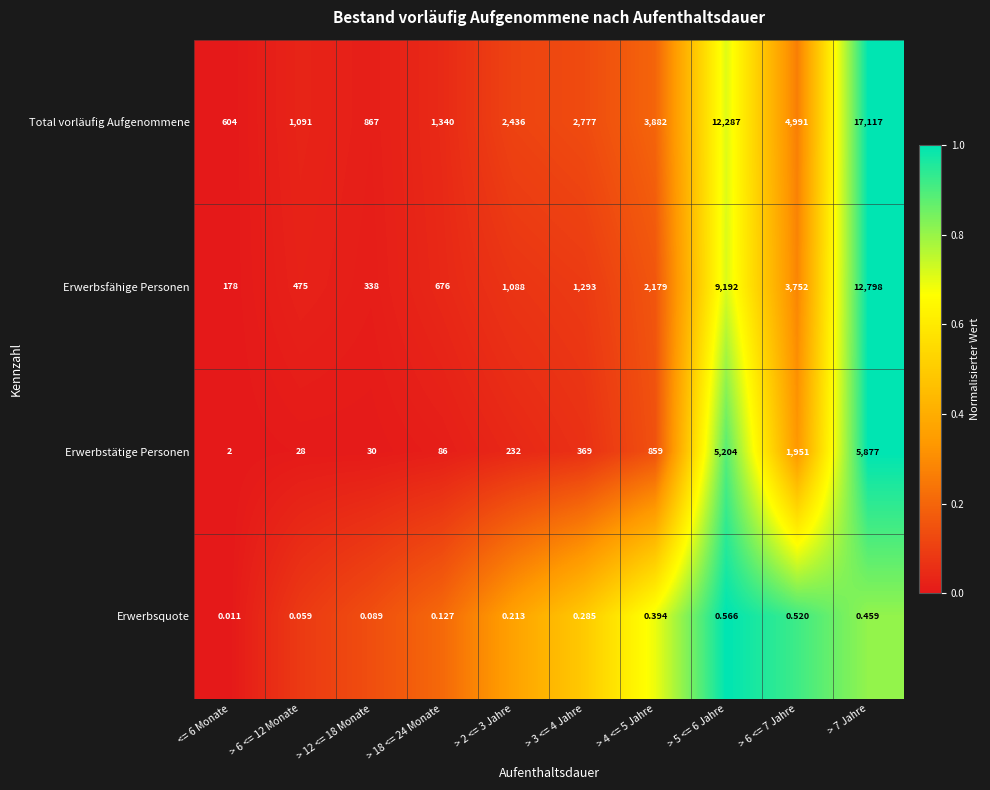

Rank the series at > 7 Jahre from highest to lowest value.

Total vorläufig Aufgenommene, Erwerbsfähige Personen, Erwerbstätige Personen, Erwerbsquote